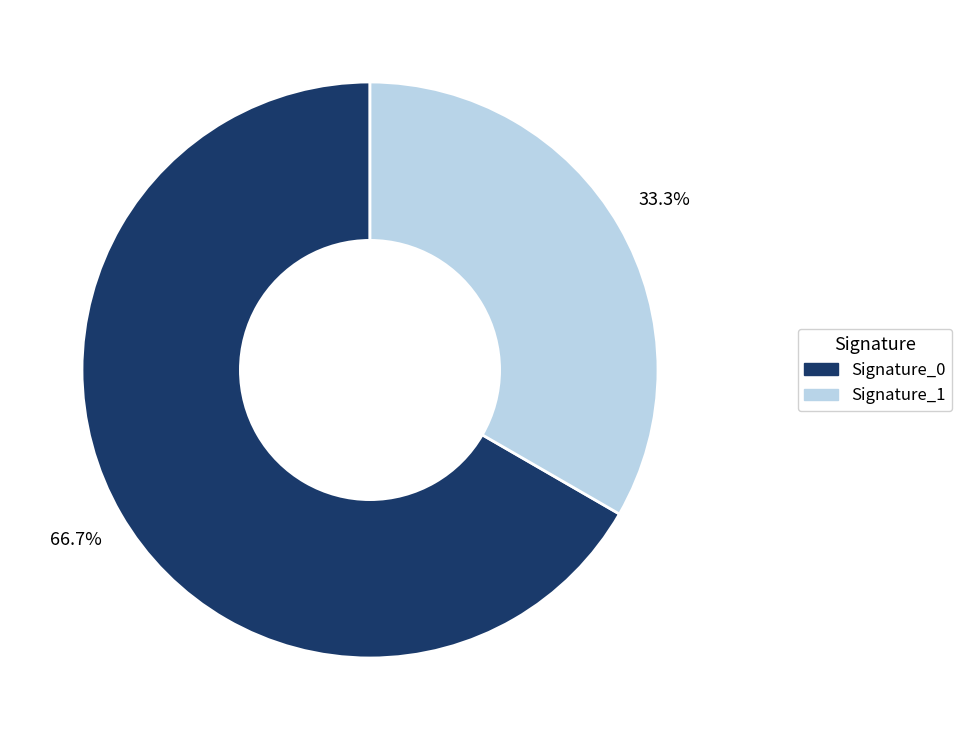

To the nearest percent, what is the average slice percentage?

50%